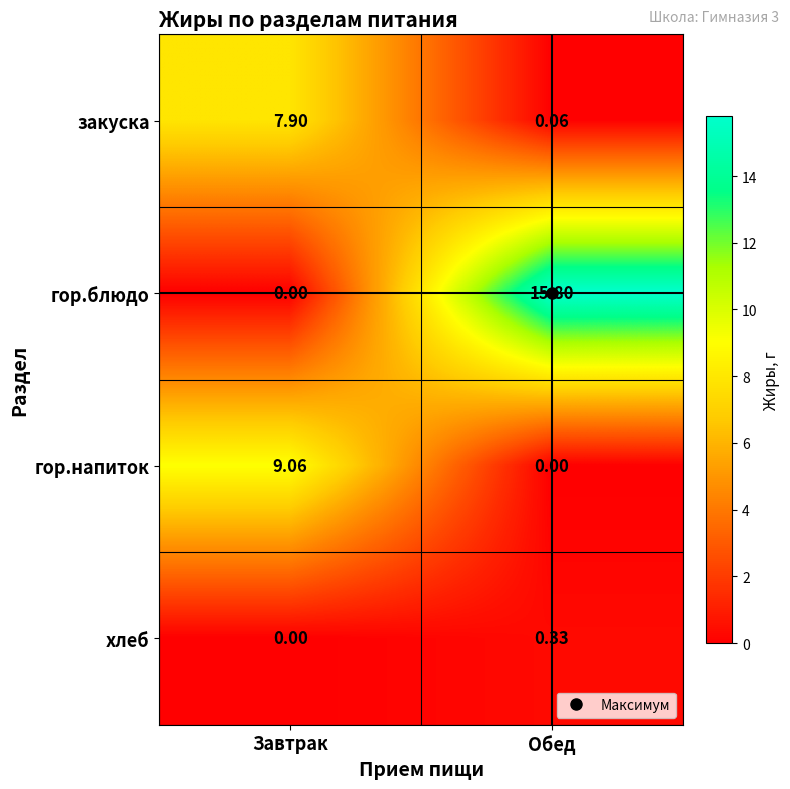

Count the number of data series in this chart.

4